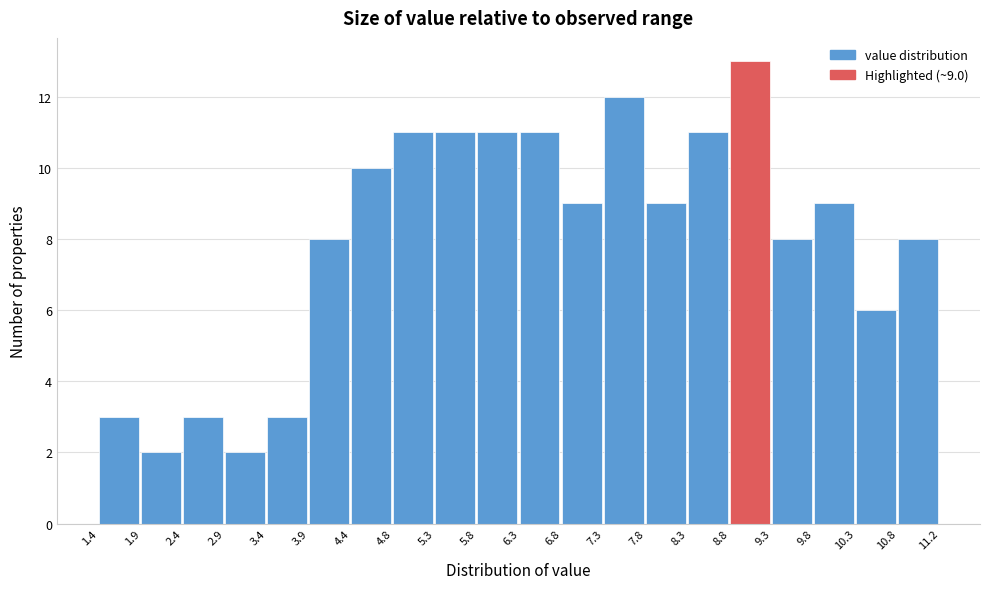

Which range on the x-axis has the tallest bar?

8.8 to 9.3